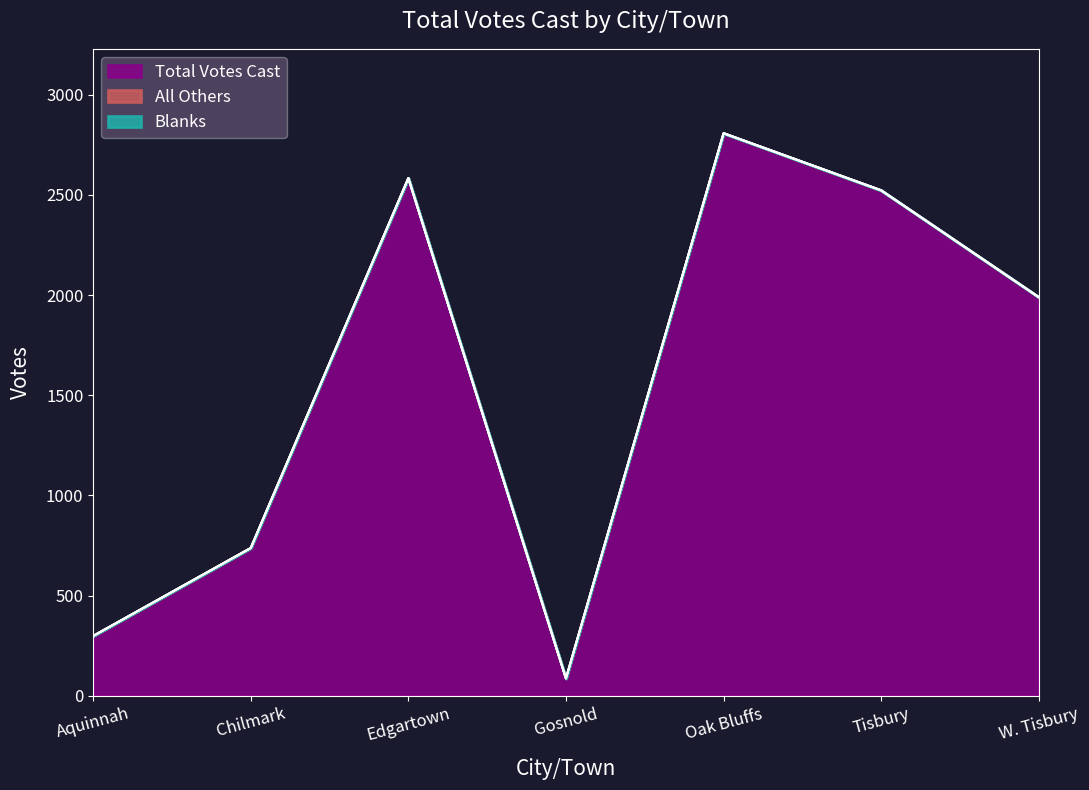

What is the total value across all series at W. Tisbury?

1990